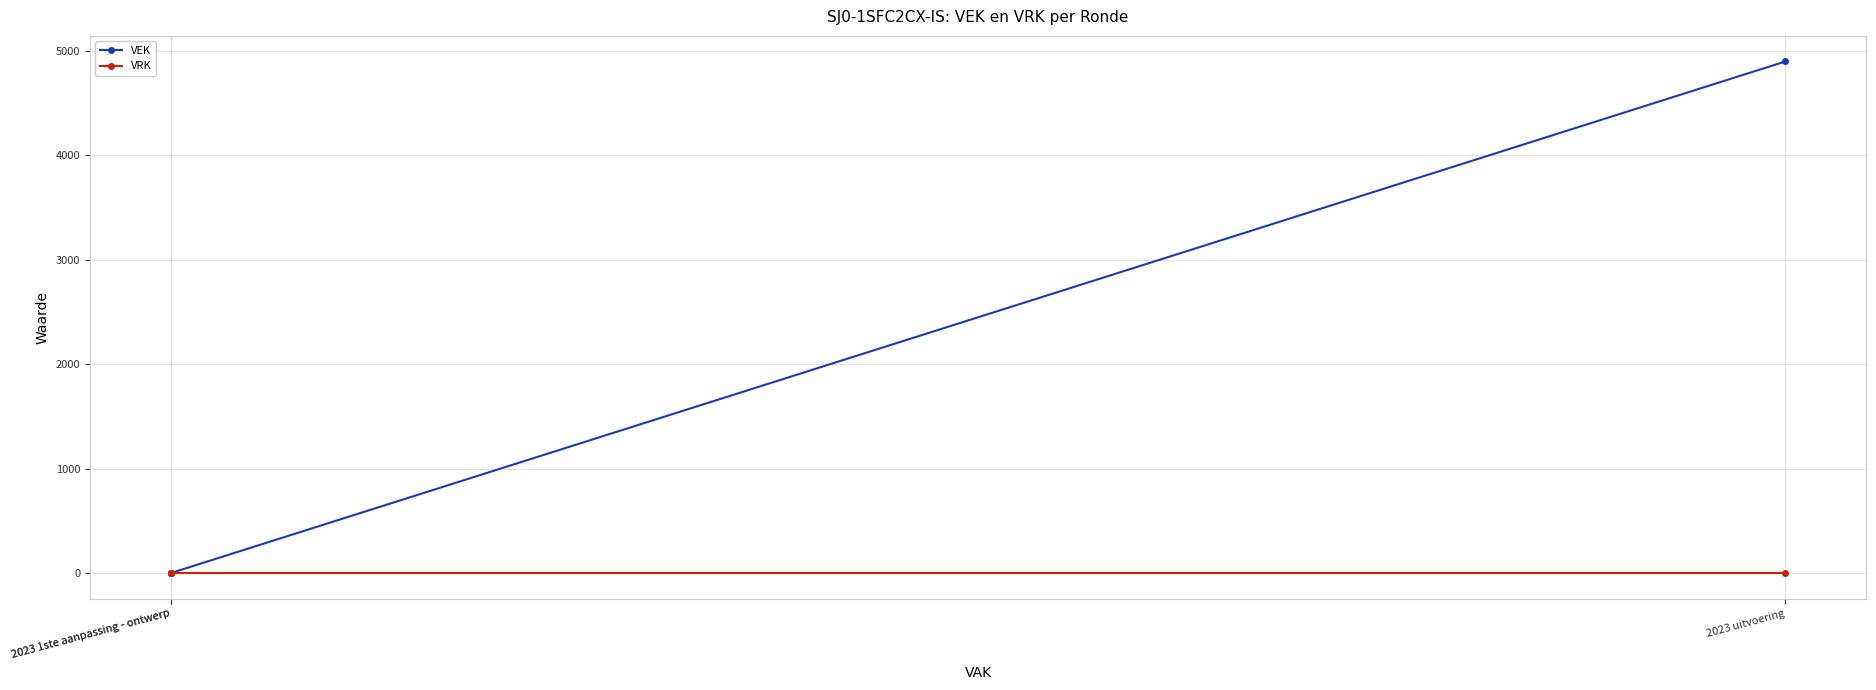

Which series has the largest range (max minus min)?

VEK